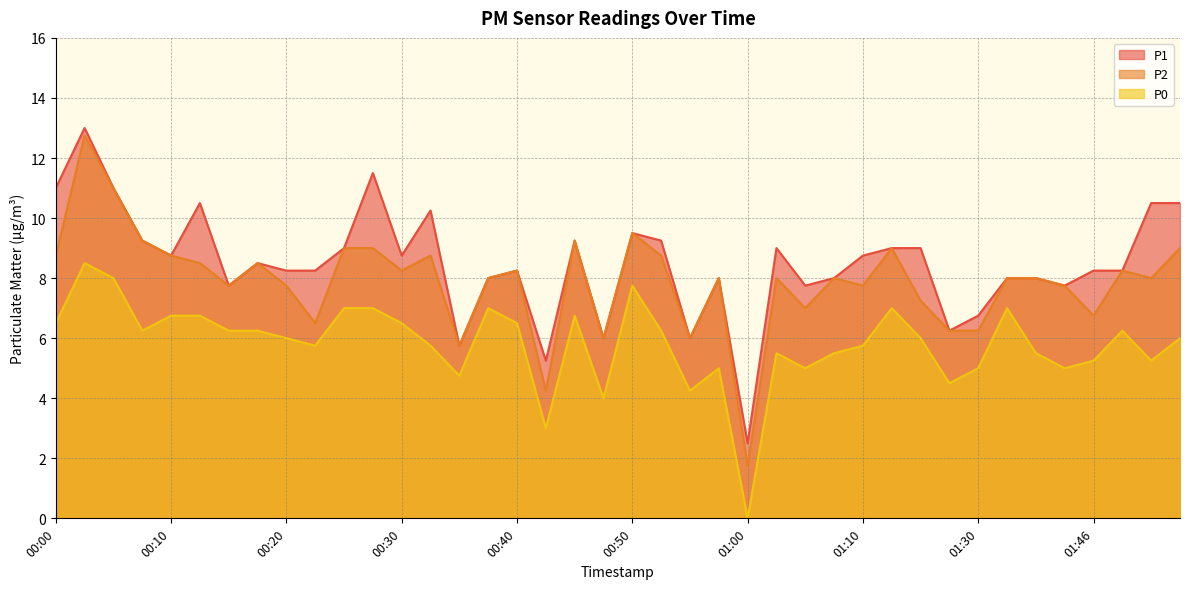

How many values in P0 are above zero?

39